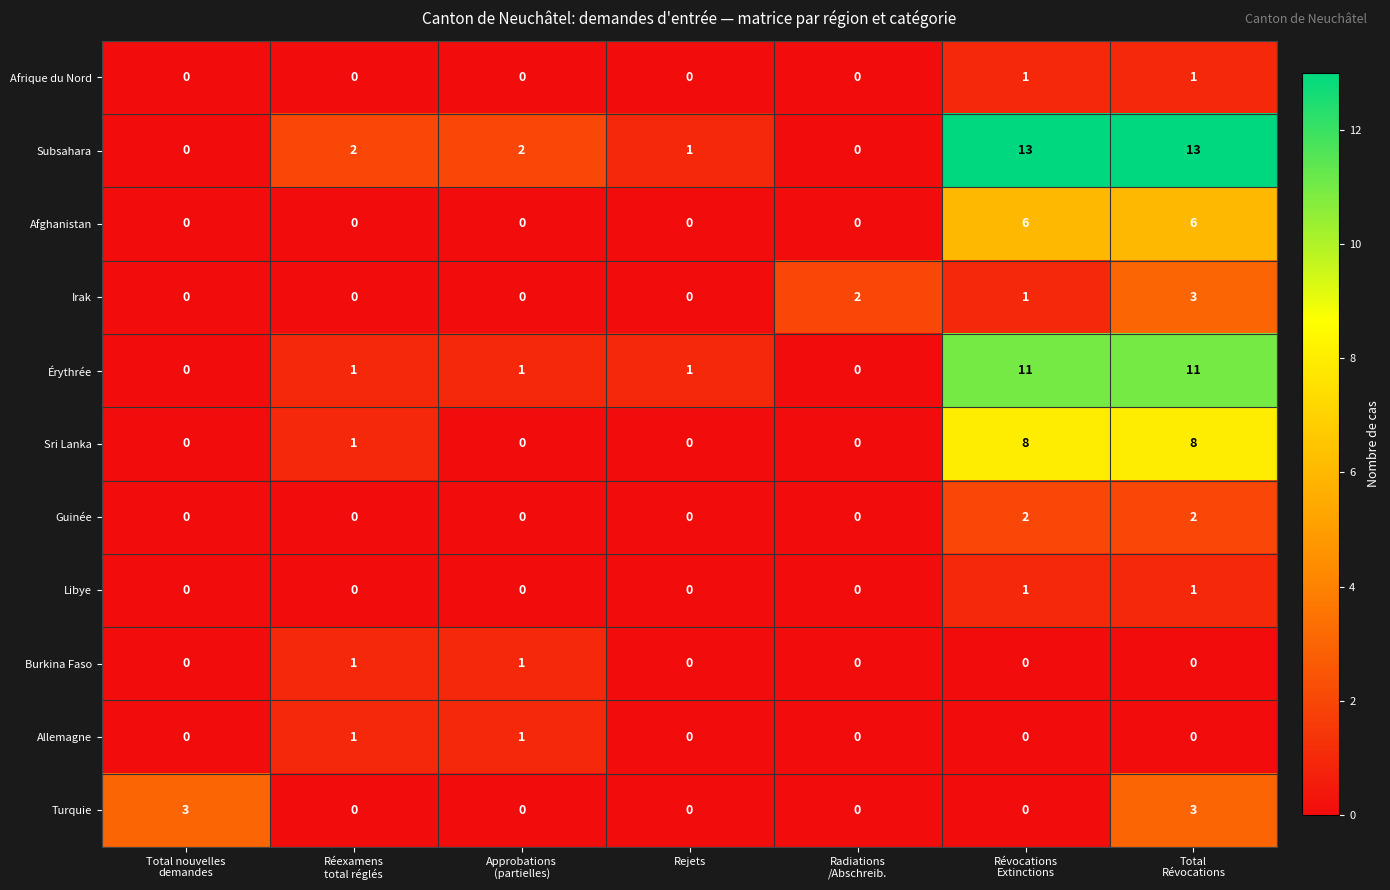

True or false: Érythrée has a value of 2 at Rejets.

False